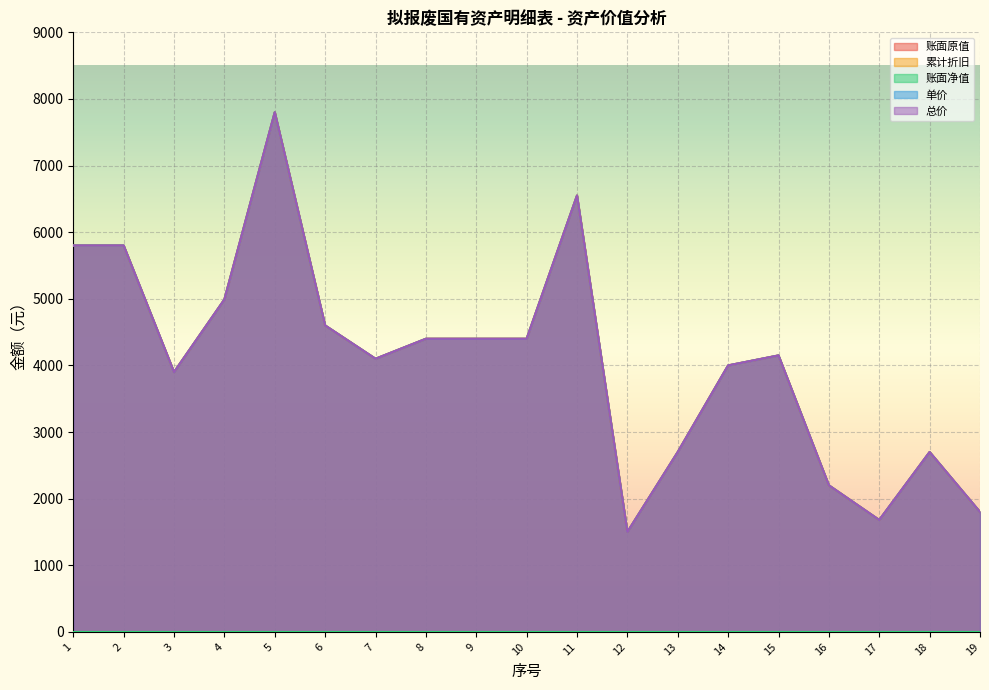

Is it true that 单价 equals 1372 at 18?

False